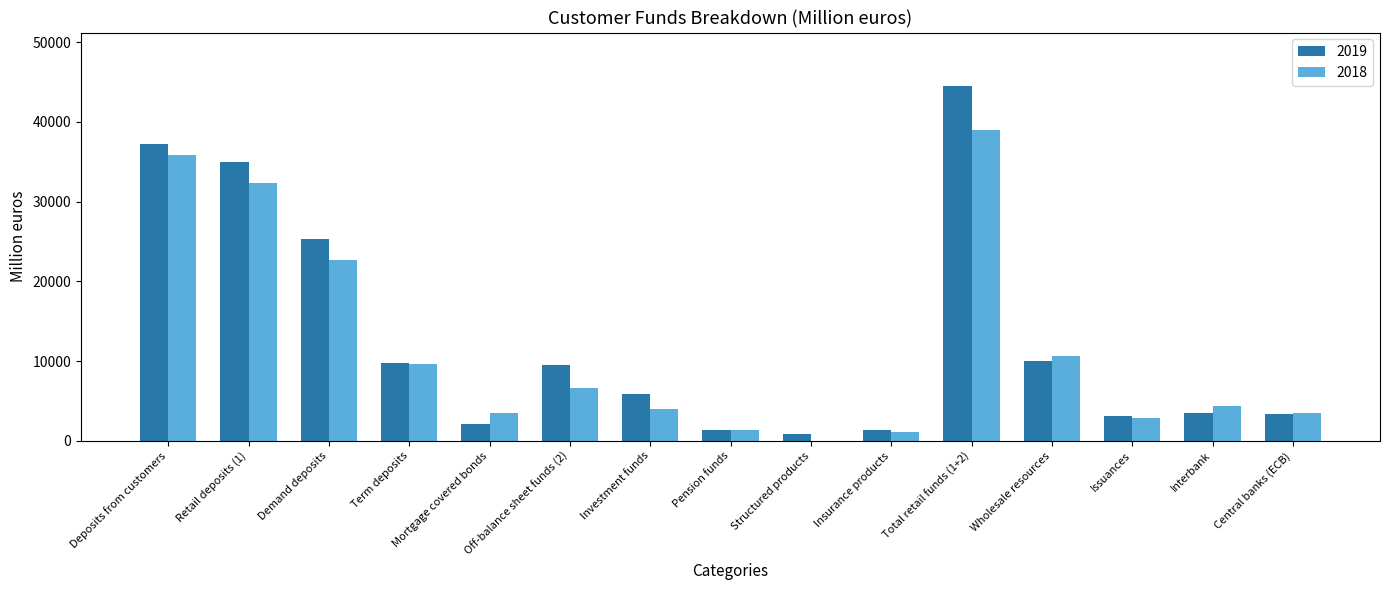

How many distinct data groups are displayed?

2